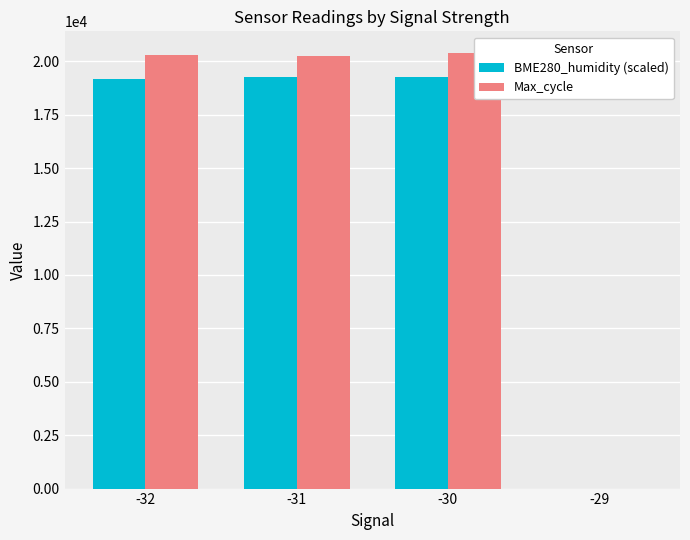

What is the maximum value for BME280_humidity (scaled)?

19284.8